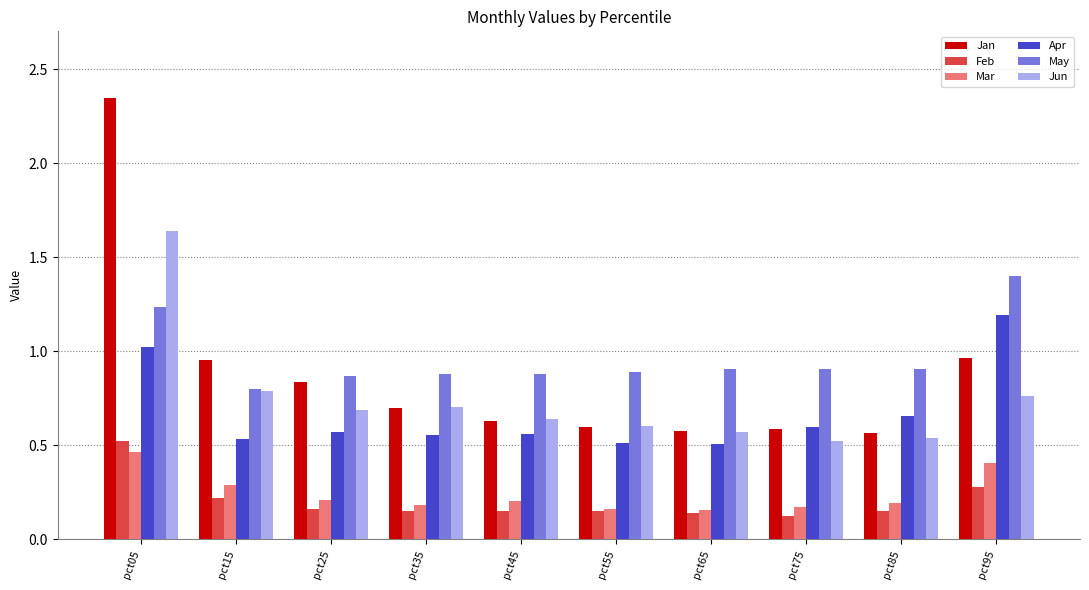

Which series has the widest spread of values?

Jan